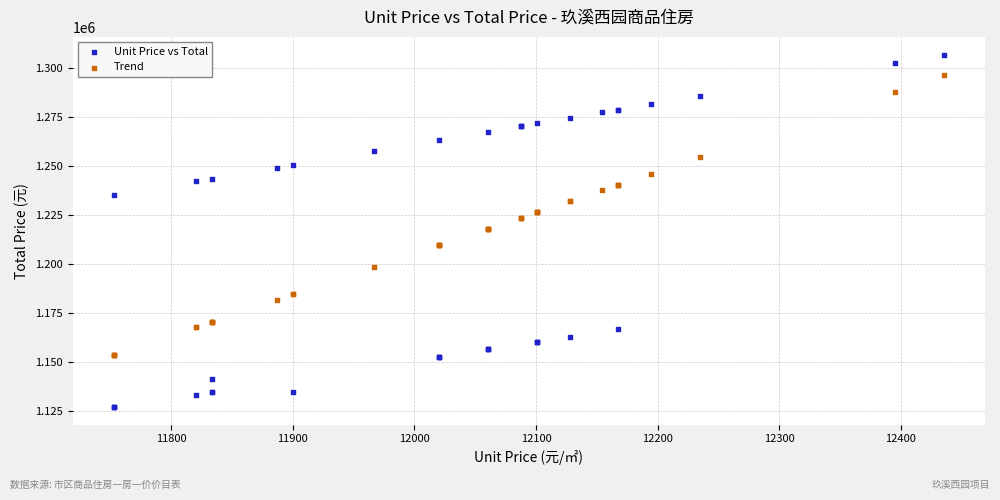

Which series reaches the maximum Y coordinate?

Unit Price vs Total